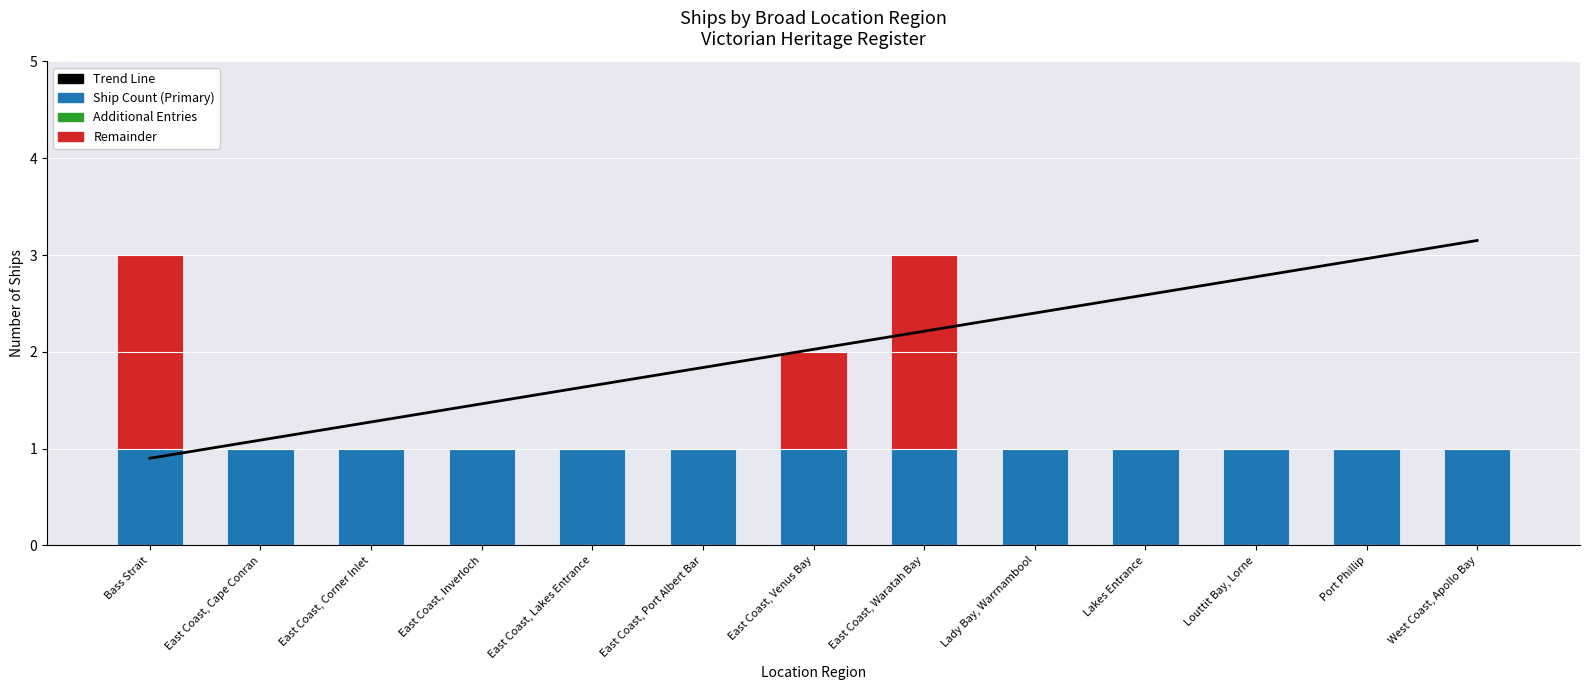

Where is Remainder nearest to the value 1?

East Coast, Venus Bay